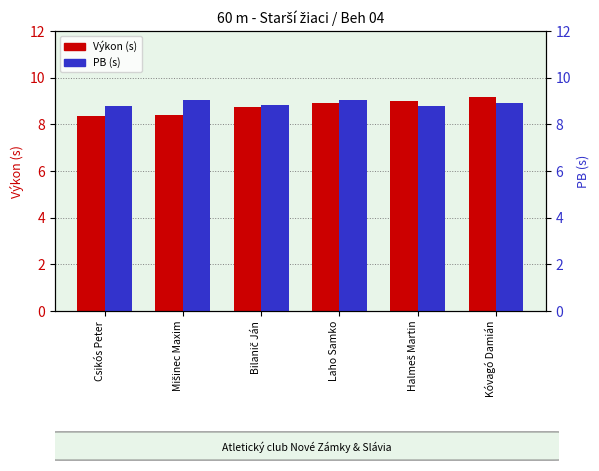

What is the lowest value of the PB (s) series?

8.8